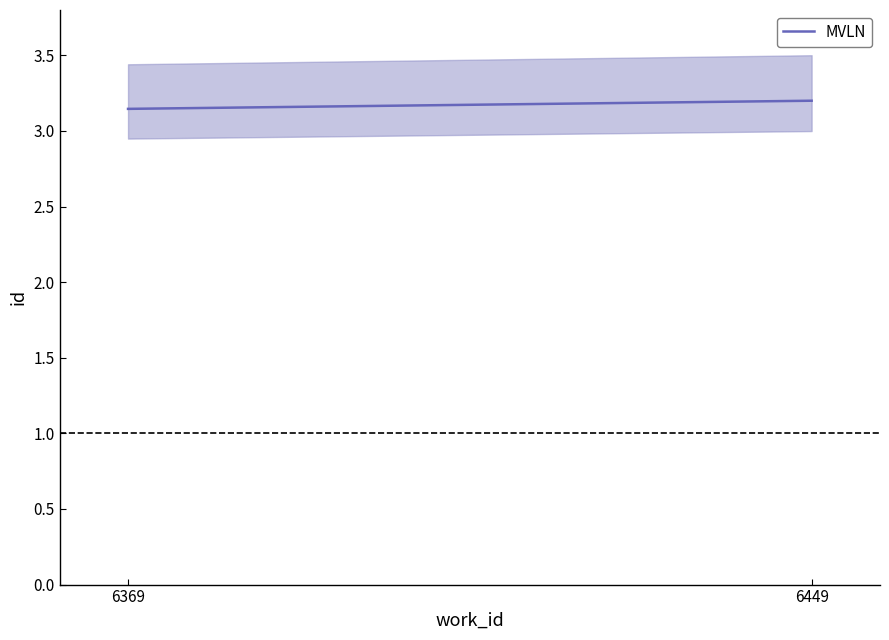

At which category does the chart reach its minimum across all series?

6369